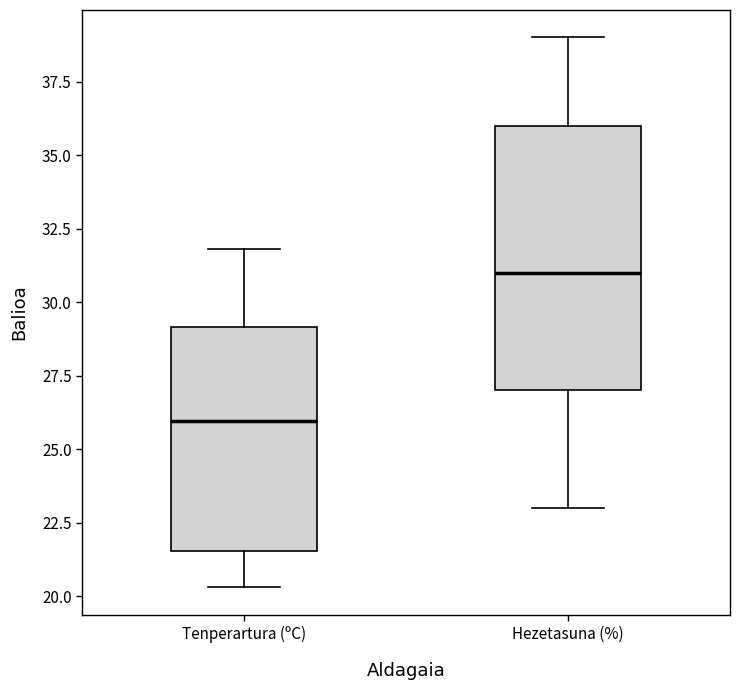

Where is the upper edge of the box for Hezetasuna (%) on the y-axis? The values are not printed on the chart, so give them approximately, as read against the axis.

36.0